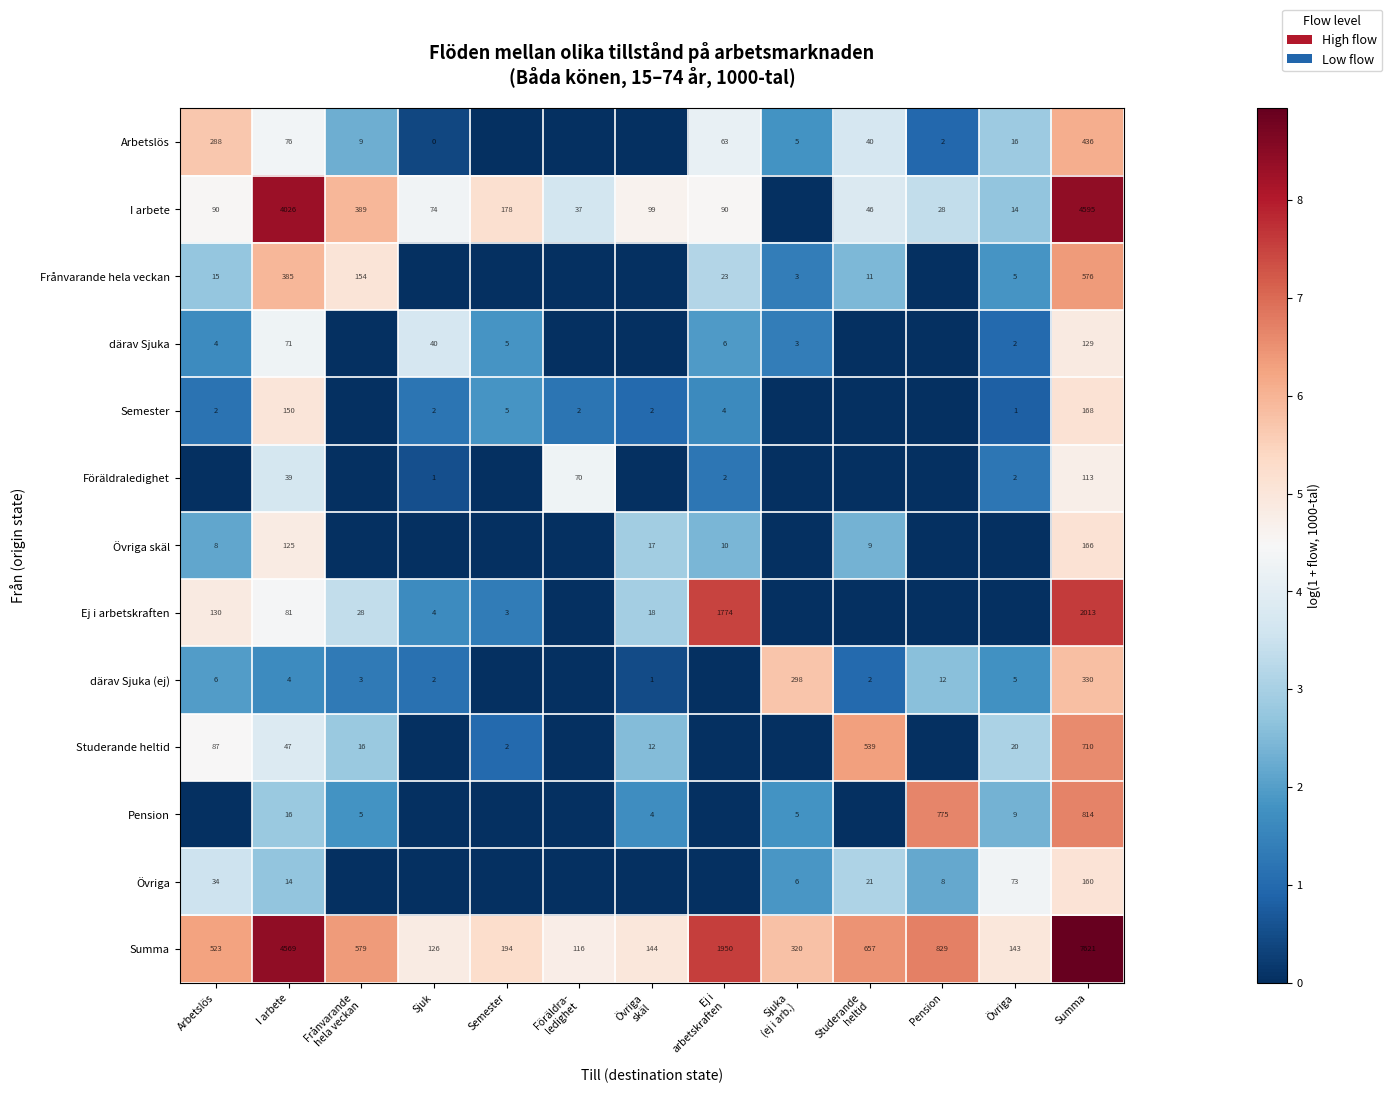

What is the approximate value of Summa at Summa, to the nearest 50?

7600